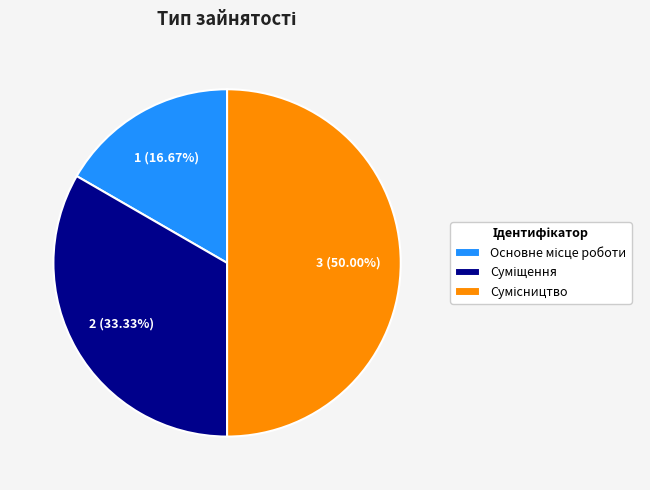

Which slice is the smallest?

Основне місце роботи